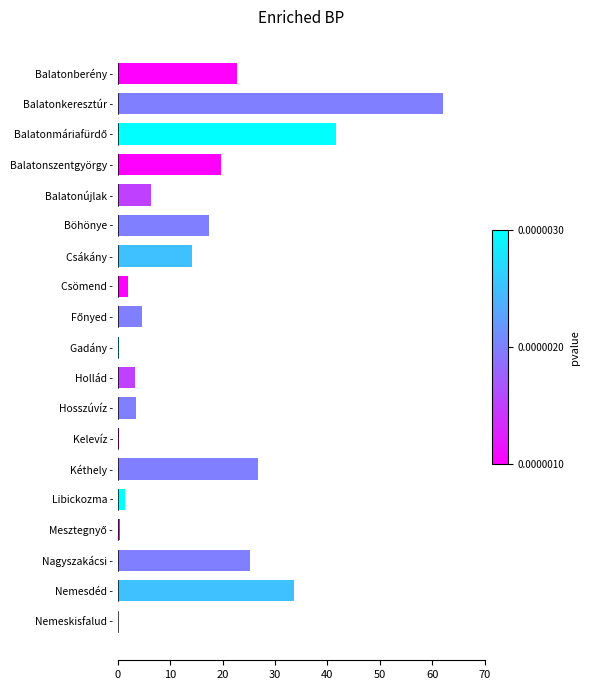

What is the maximum value shown in the chart?

62.0